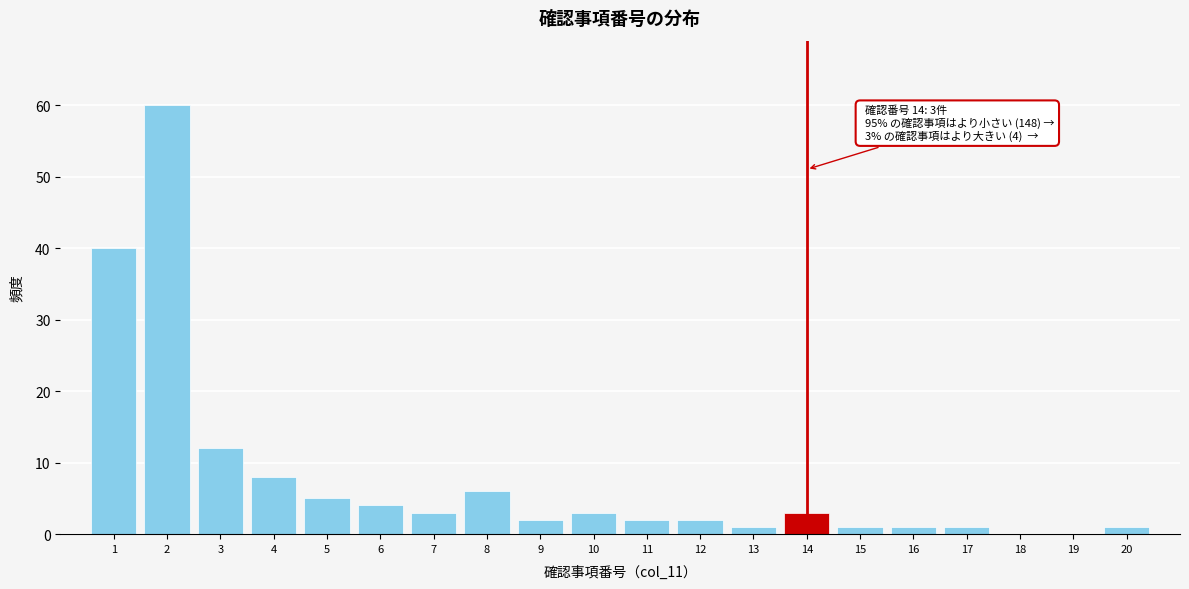

Reading left to right, what are all the values shown in this chart?

1=40	2=60	3=12	4=8	5=5	6=4	7=3	8=6	9=2	10=3	11=2	12=2	13=1	14=3	15=1	16=1	17=1	18=0	19=0	20=1